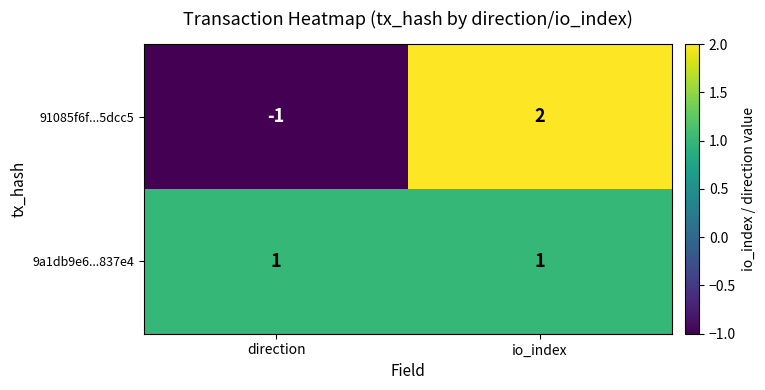

What is the difference between the maximum and minimum values in the 91085f6f...5dcc5 series?

3